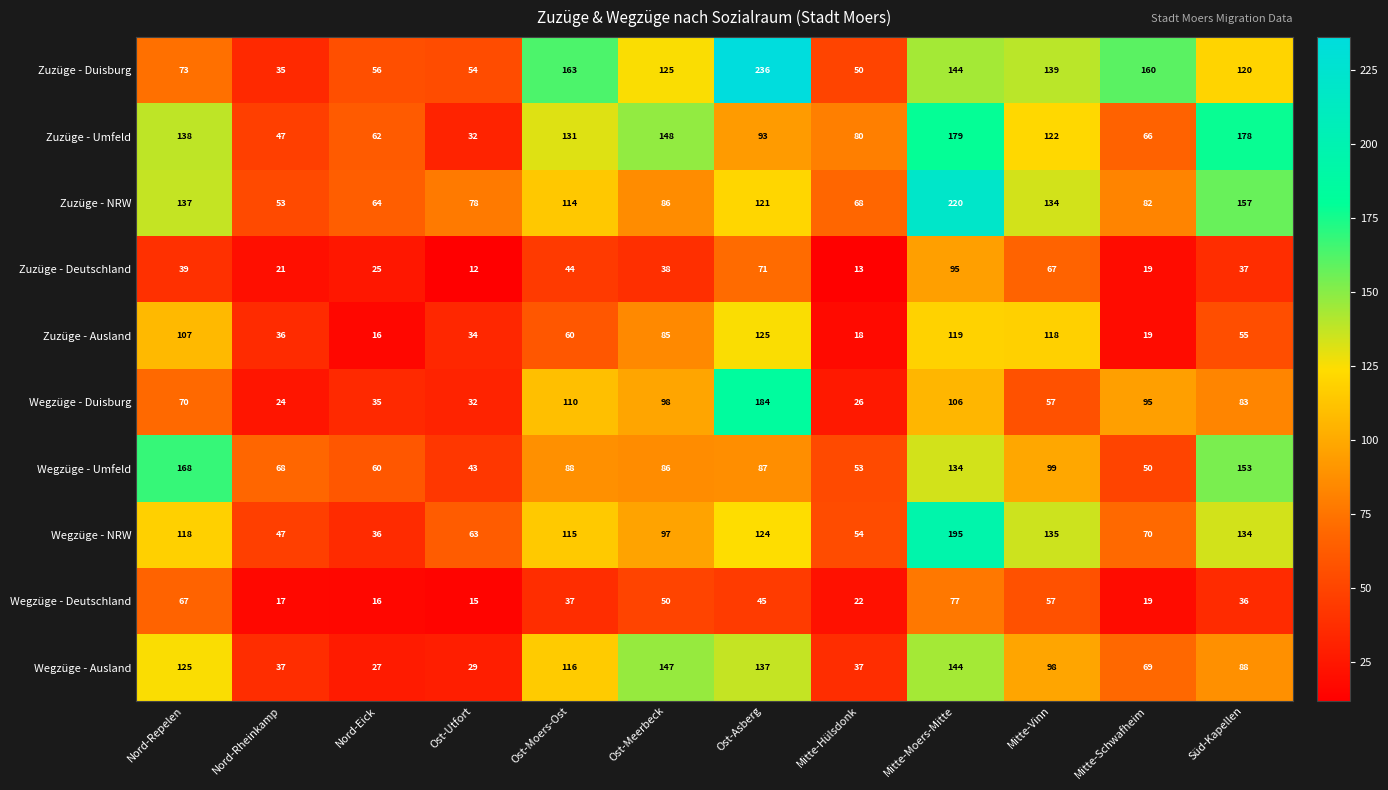

At which label is Wegzüge - Ausland closest to 87?

Süd-Kapellen